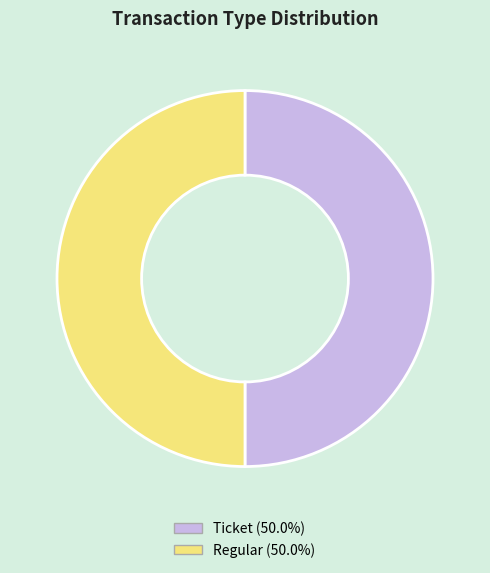

What is the smallest slice in the pie chart?

Ticket (io_index=0)